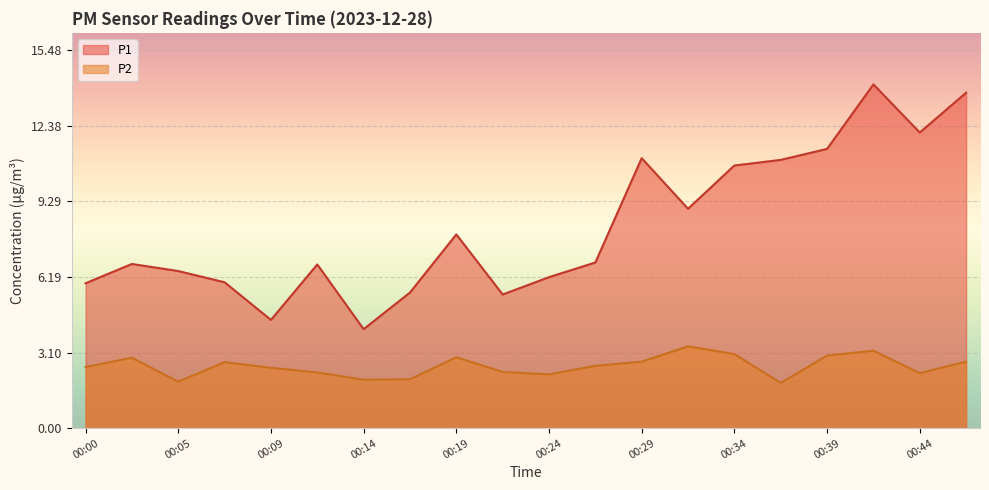

True or false: P2 and P1 intersect in this chart.

False